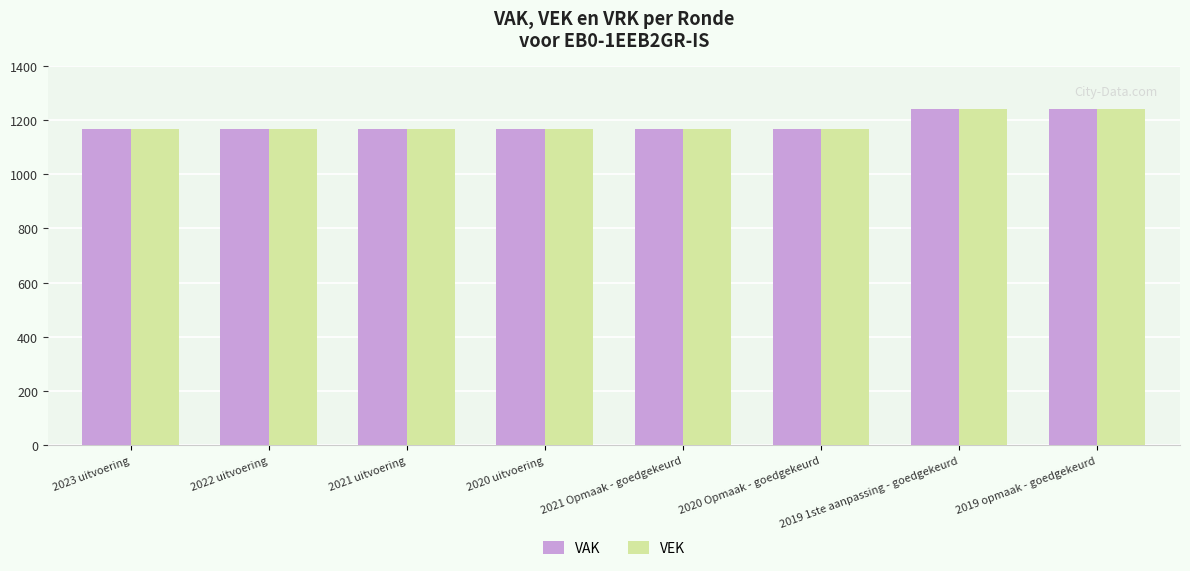

Is it true that VEK equals 1166 at 2020 uitvoering?

True